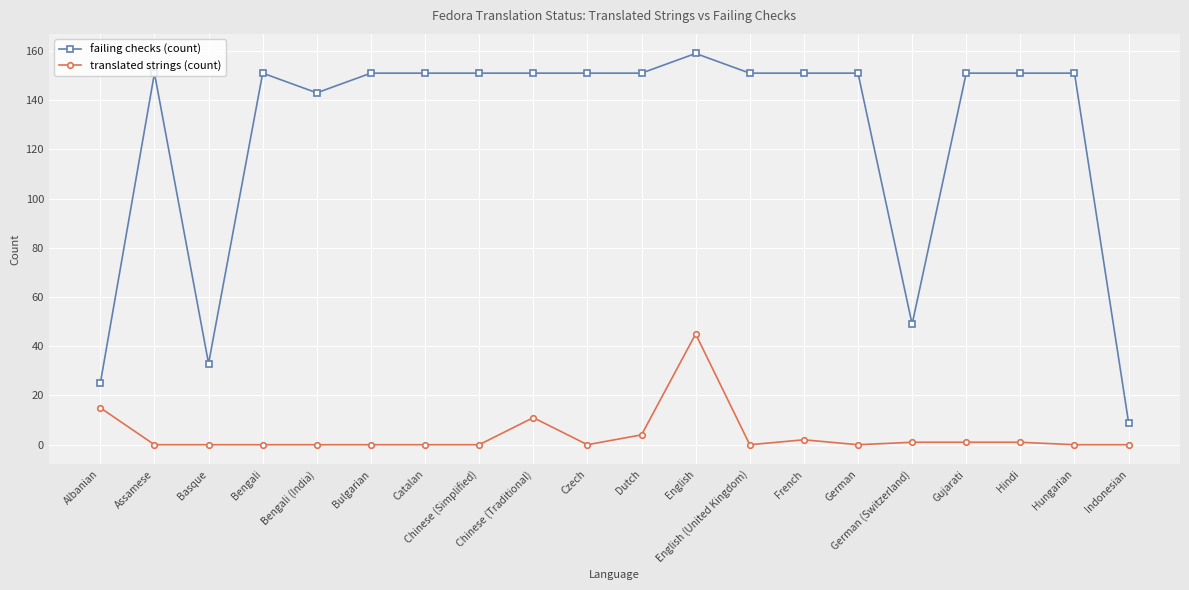

What is the greatest value displayed?

159